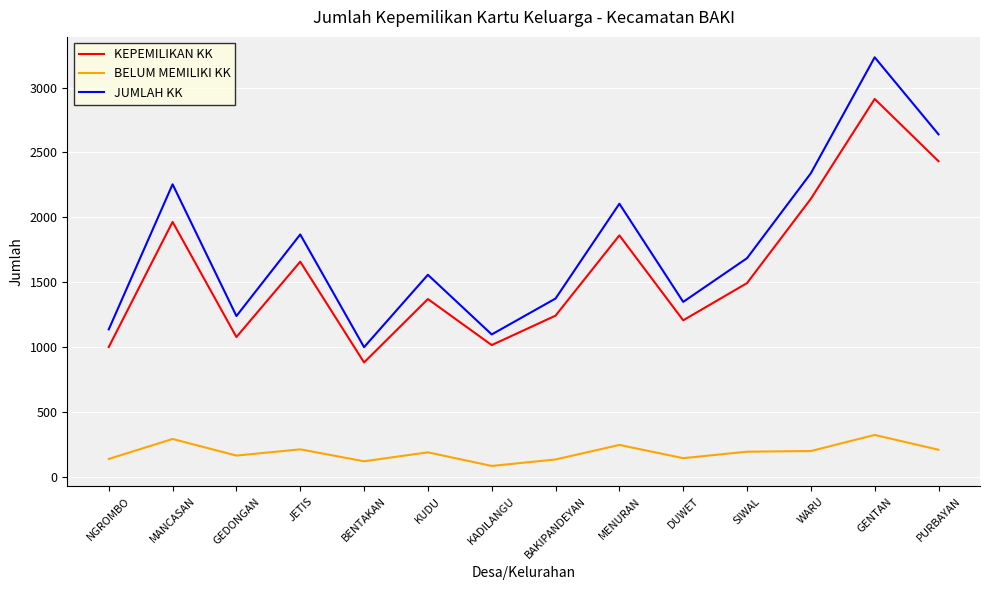

List the series in order of their peak value, lowest first.

BELUM MEMILIKI KK, KEPEMILIKAN KK, JUMLAH KK